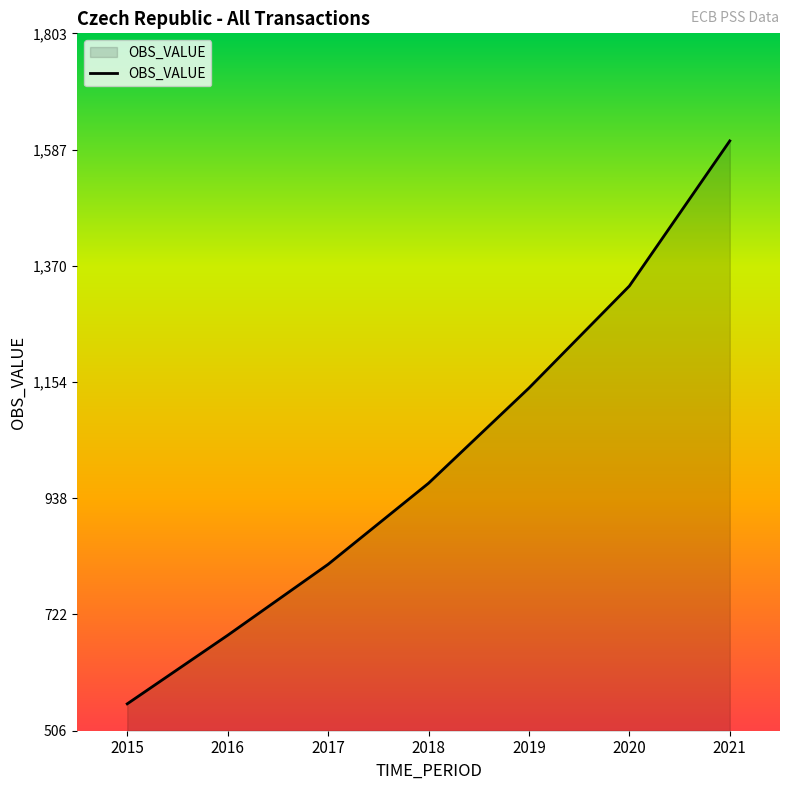

Reading right to left, transcribe all the data shown in this chart.

1603.2	1333.3	1143.6	966.6	815.8	683.8	556.3